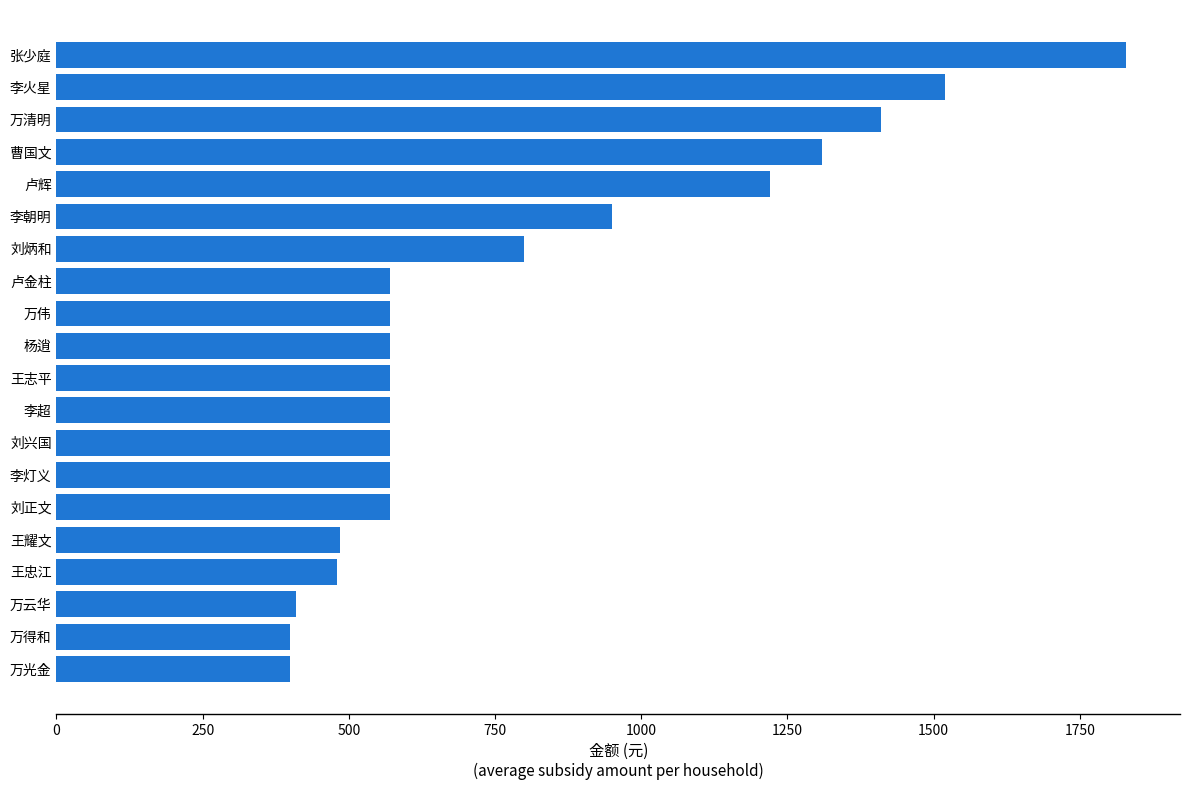

Is it true that the value at 李朝明 is 487?

False